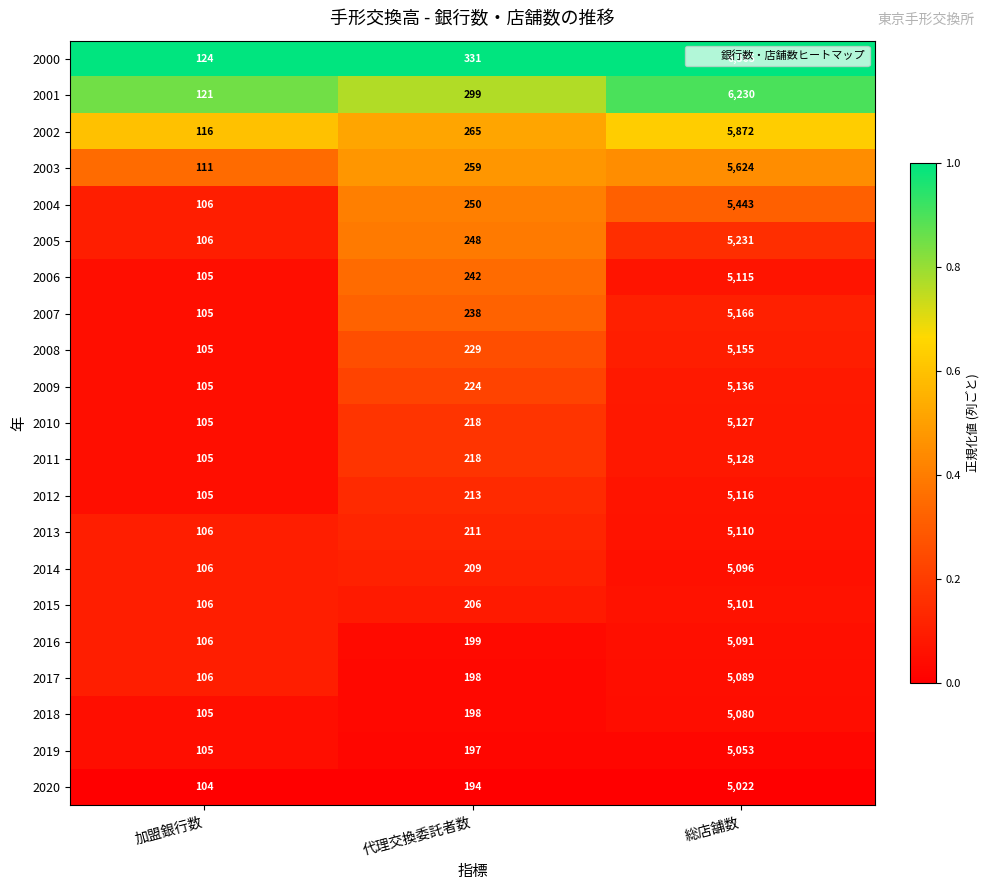

The 2010 series shows 140 at 代理交換委託者数. True or false?

False